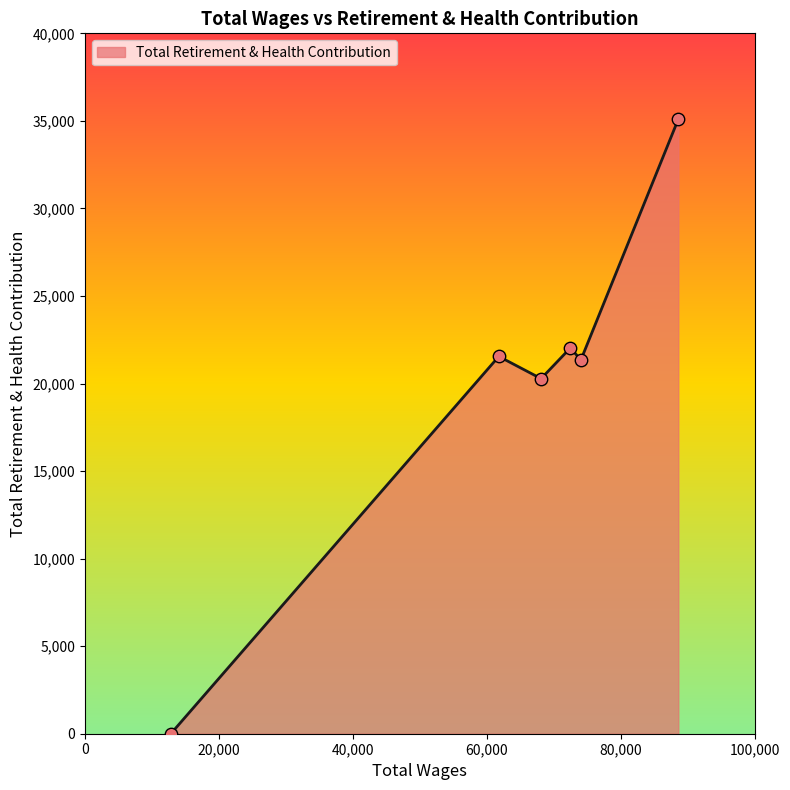

What is the difference between the second highest and second lowest values?

1758